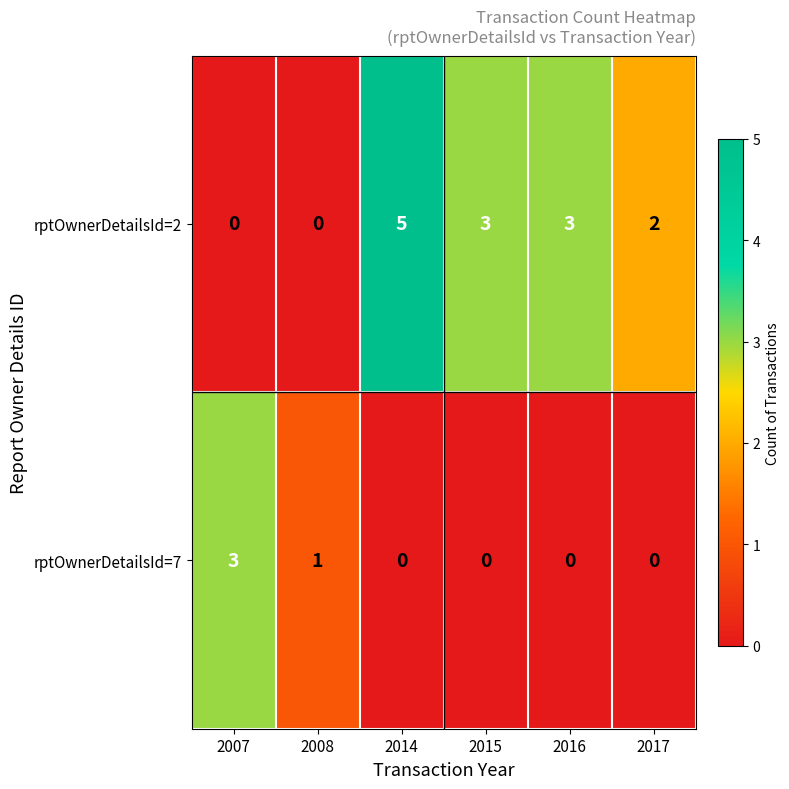

How many distinct data groups are displayed?

2